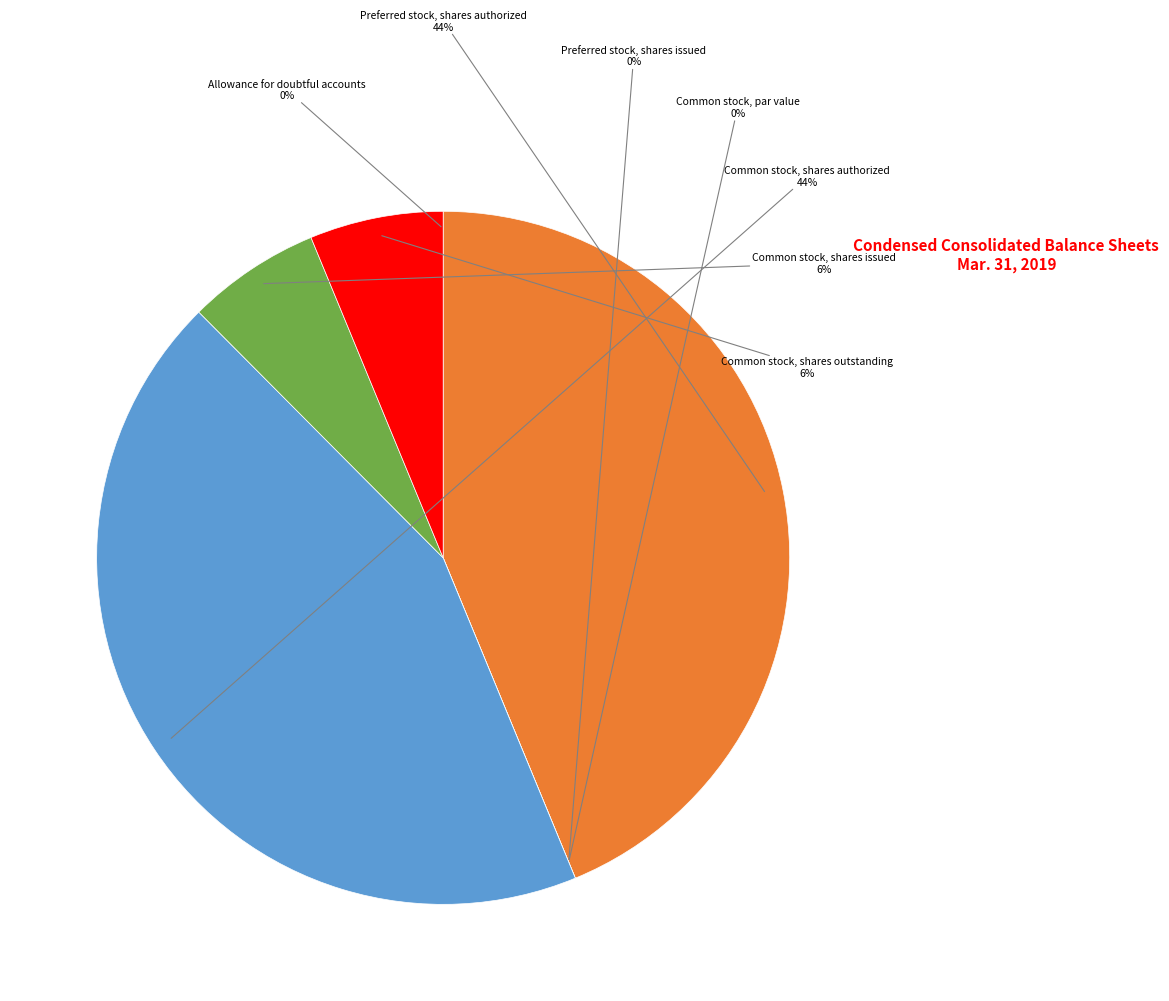

How many slices are in this pie chart?

7